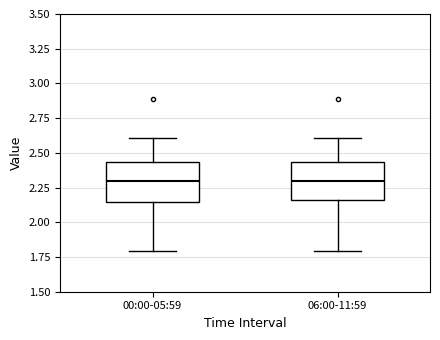

Where does the upper whisker of the box for 06:00-11:59 end on the y-axis? The values are not printed on the chart, so give them approximately, as read against the axis.

2.60